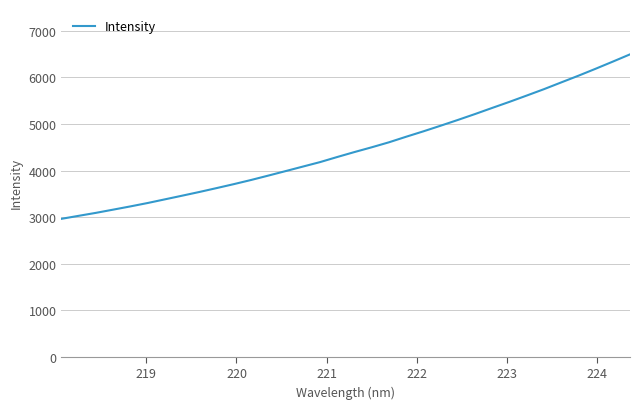

What is the difference between the maximum and minimum values?

3533.3